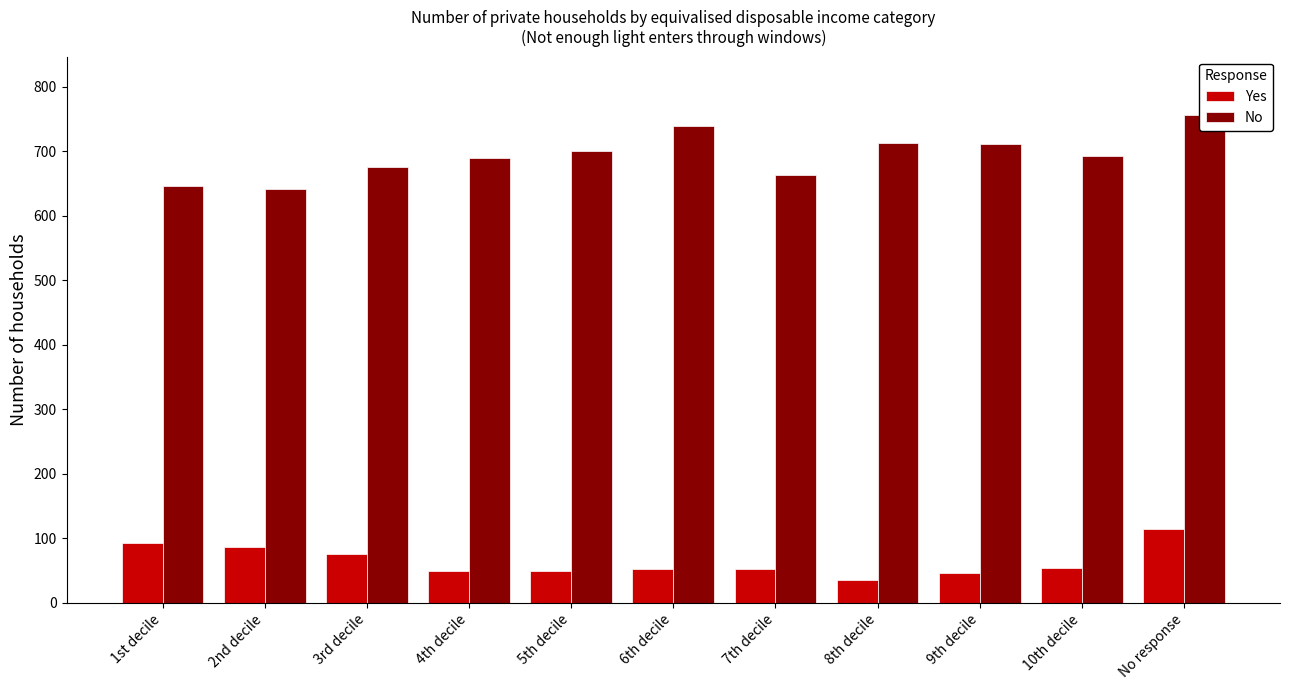

Reading left to right, what are all the values shown in this chart?

Yes: 1st decile=93	2nd decile=87	3rd decile=76	4th decile=50	5th decile=50	6th decile=52	7th decile=52	8th decile=36	9th decile=46	10th decile=54	No response=114
No: 1st decile=647	2nd decile=642	3rd decile=676	4th decile=690	5th decile=701	6th decile=739	7th decile=663	8th decile=713	9th decile=712	10th decile=693	No response=756